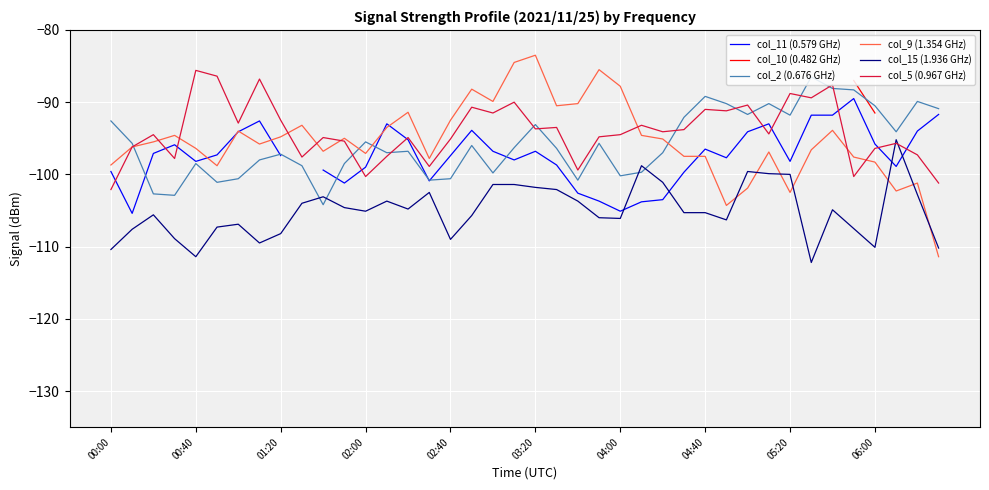

What is the difference between the second highest and minimum values in the col_2 (0.676 GHz) series?

16.1